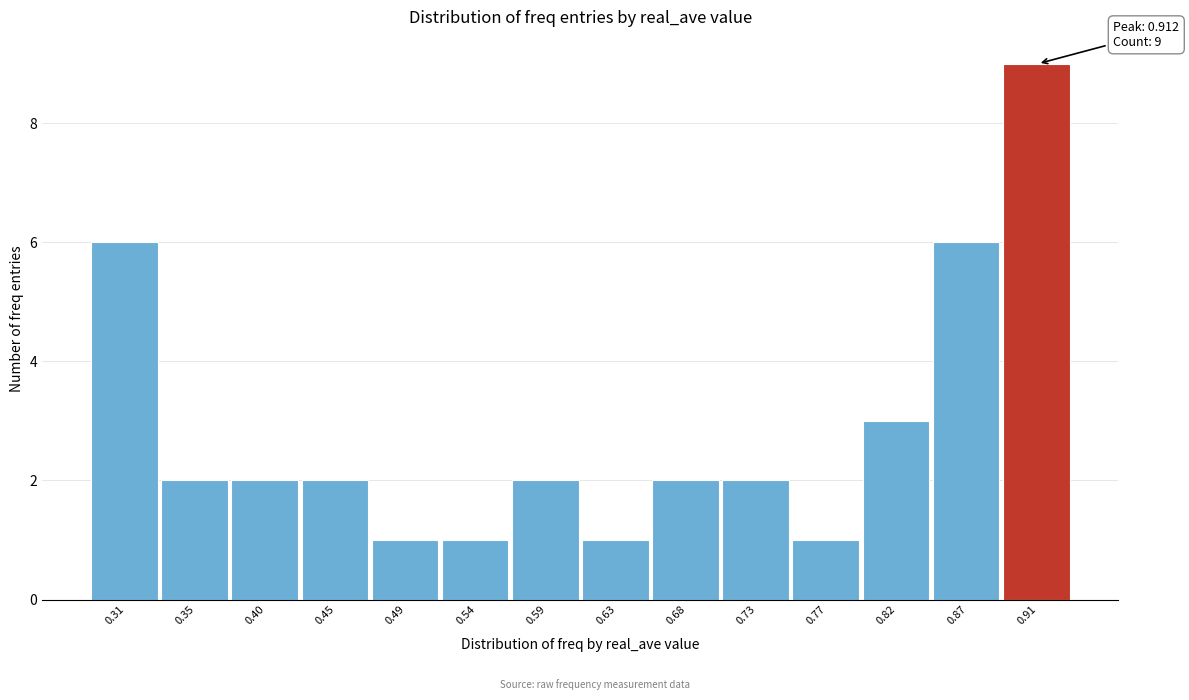

Over which range of the x-axis is the bar tallest?

0.890 to 0.935